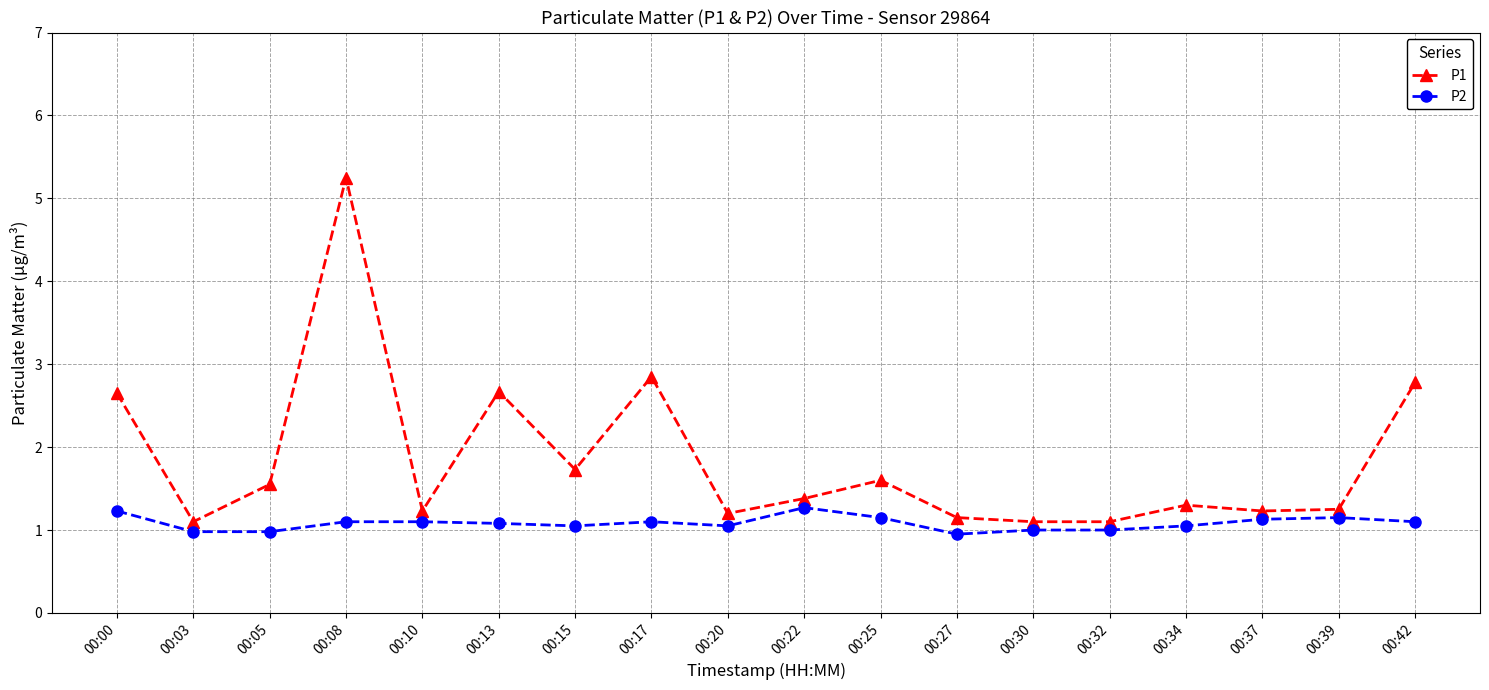

True or false: P1 has more than 2 interior local peaks.

True